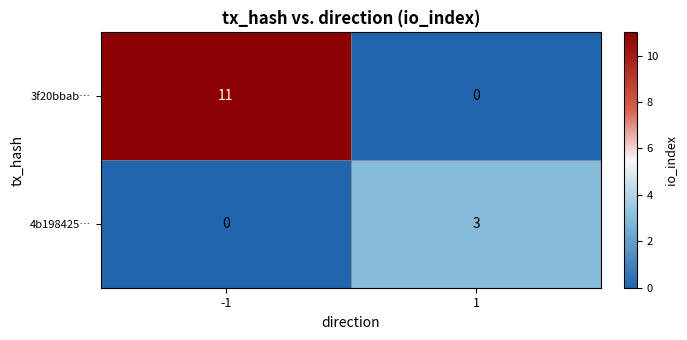

Is it true that 4b198425… equals -1 at -1?

False